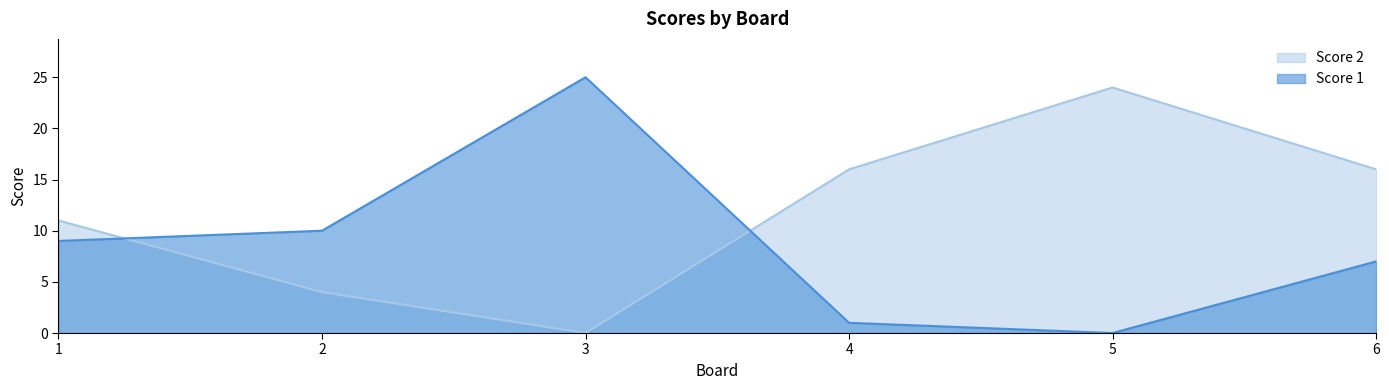

Where is the first local minimum for Score 1?

5